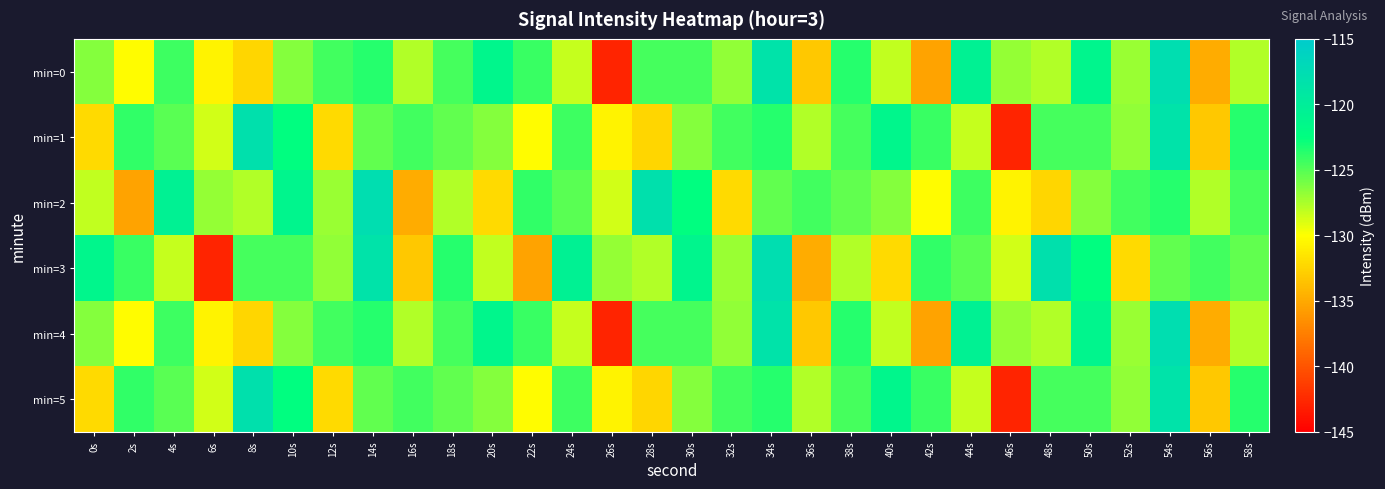

At which category does the chart reach its minimum across all series?

26s